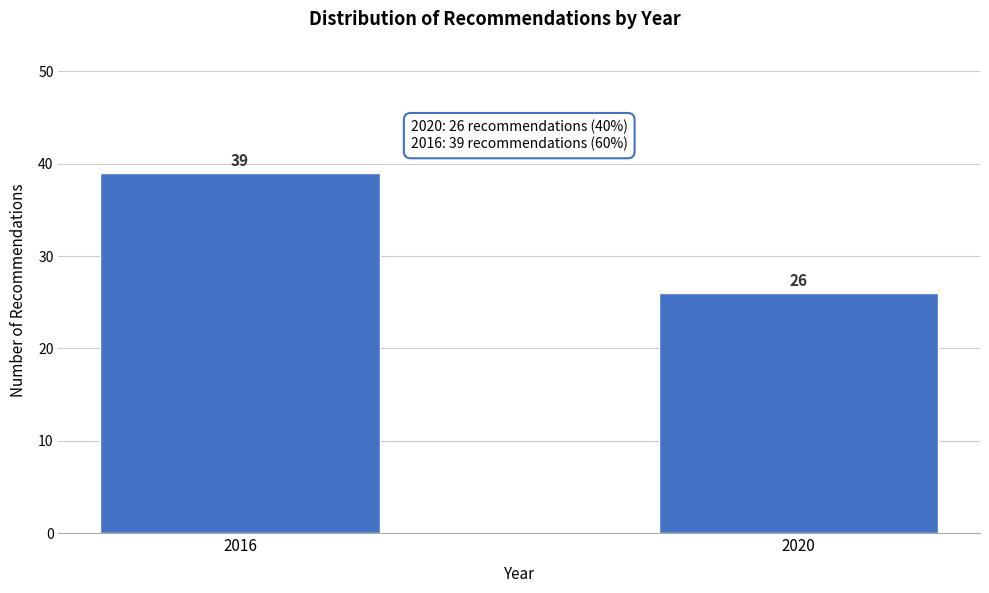

Reading right to left, transcribe all the data shown in this chart.

2020=26	2016=39